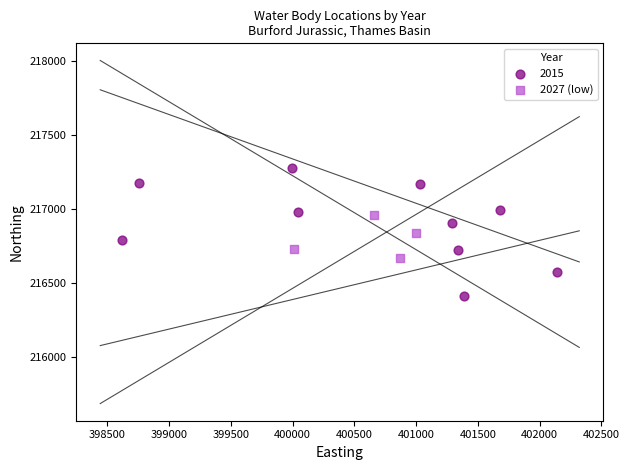

Which series has the widest spread of Y values?

2015